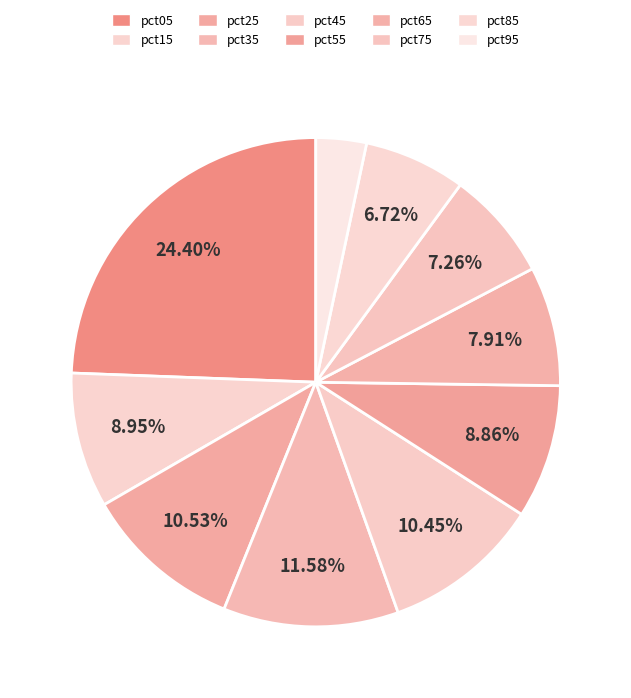

Count the number of slices in the pie.

10